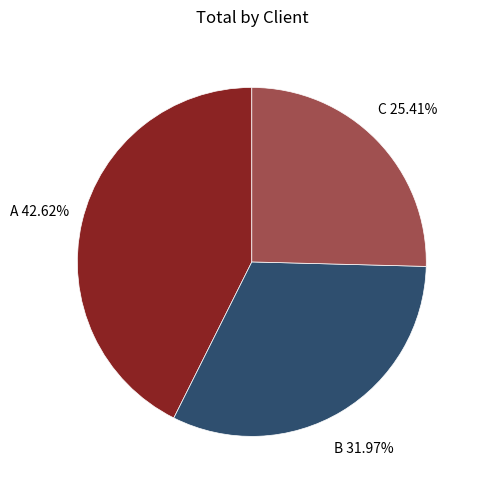

How many slices are in this pie chart?

3